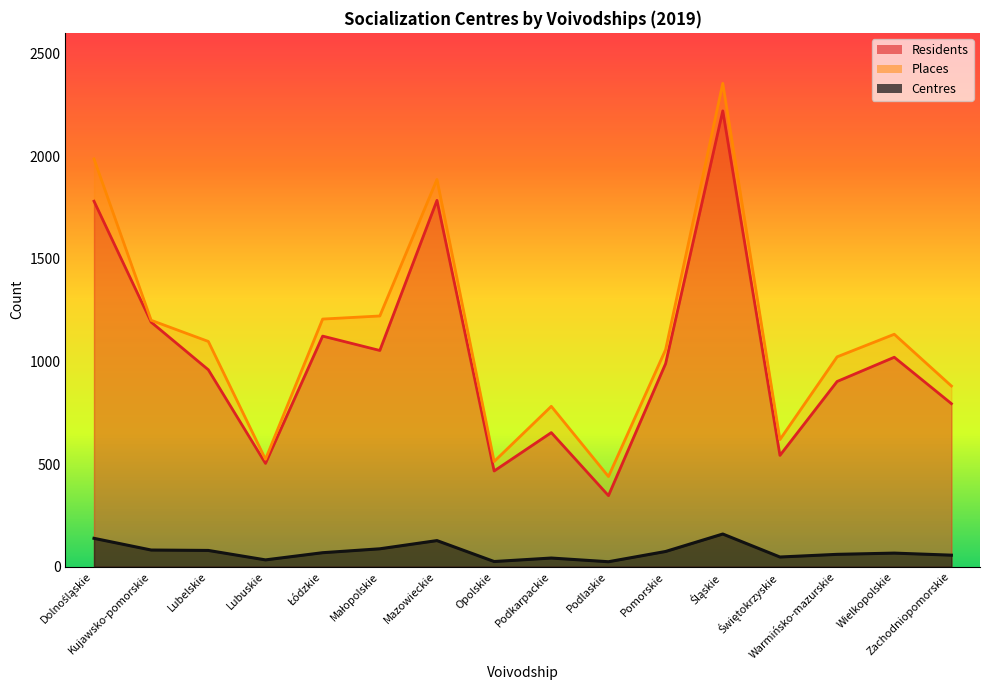

What is the sum of all Places values?

17915